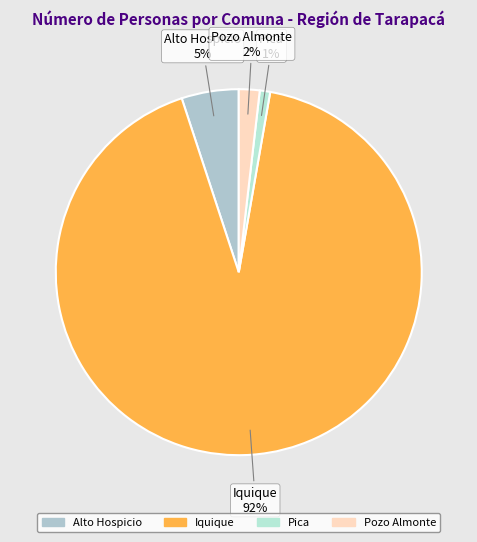

What is the majority slice?

Iquique